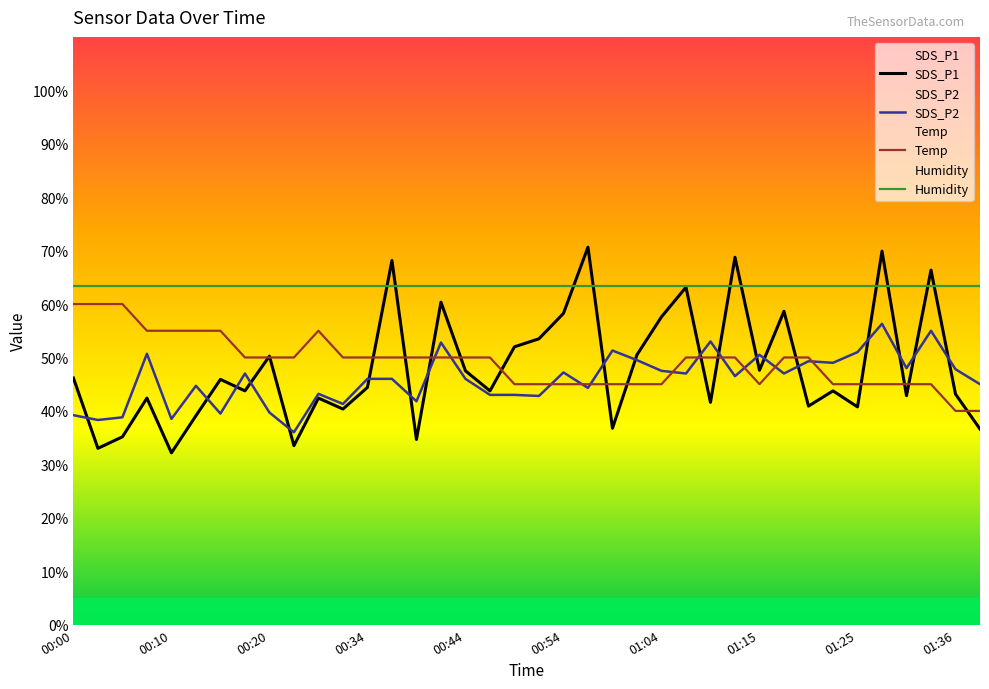

What is the difference between the Temp values at 15 and 18?

5.0